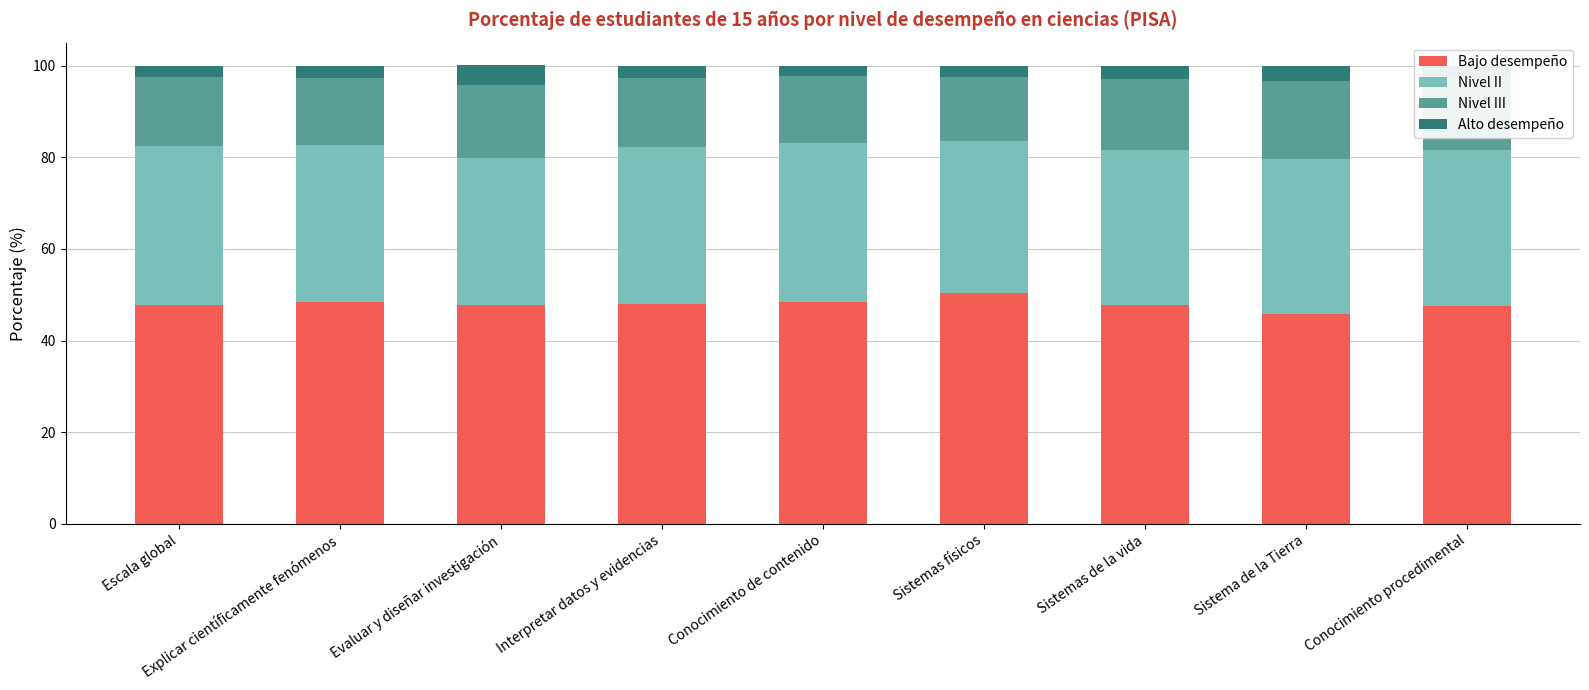

What is the maximum value for Bajo desempeño?

50.3